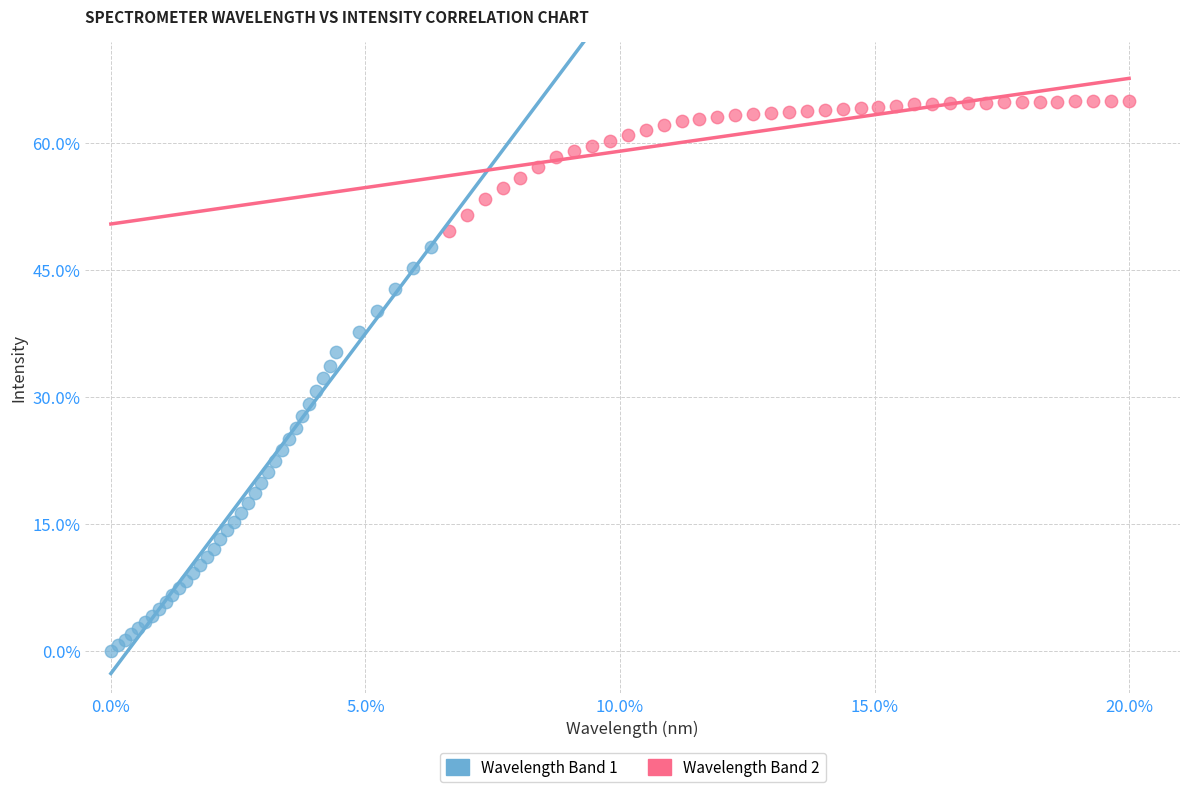

Which series has the widest spread of Y values?

Wavelength Band 1